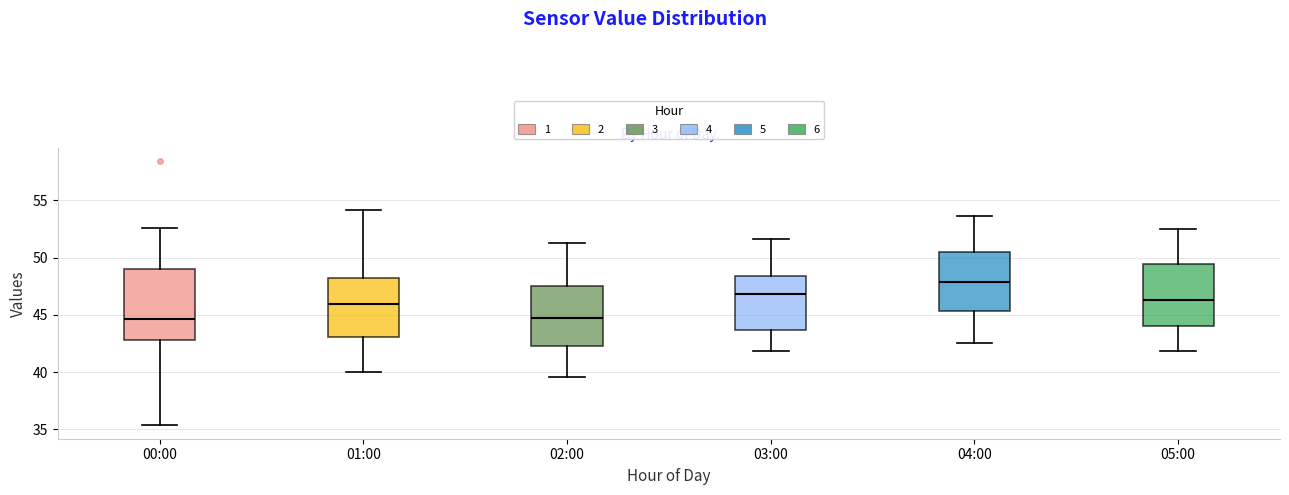

Which box's median line is the highest?

04:00